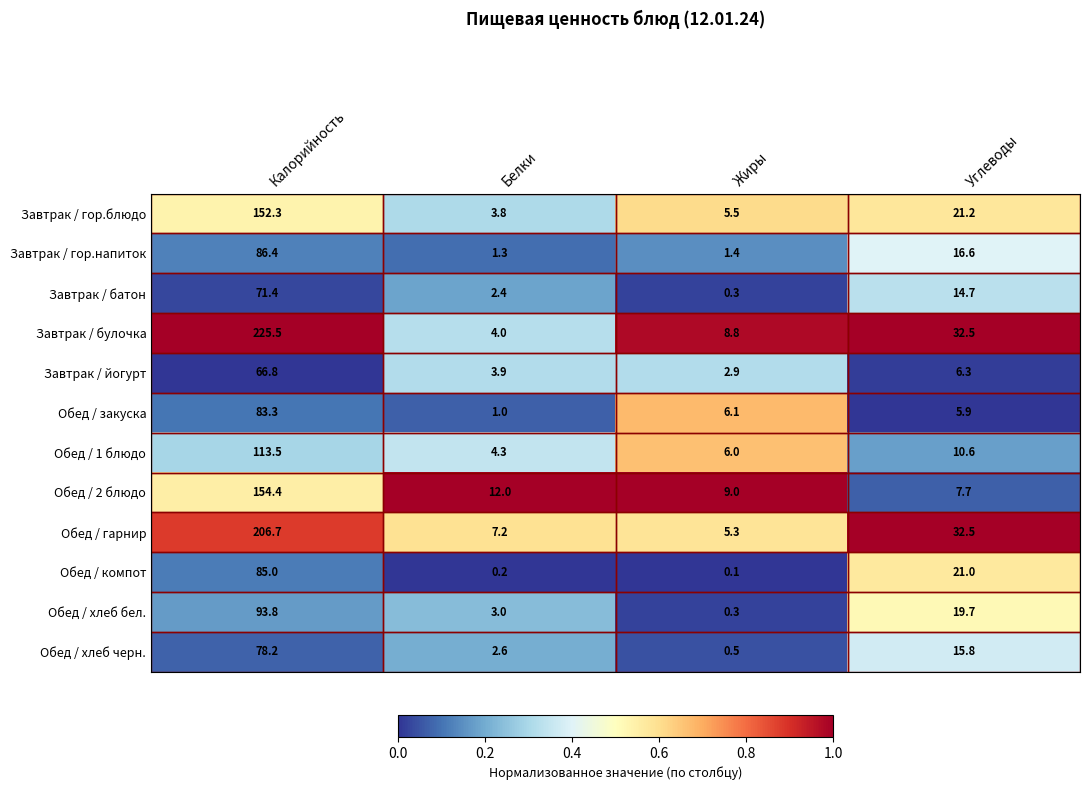

List the labels in order of Обед / компот value, largest first.

Калорийность, Углеводы, Белки, Жиры